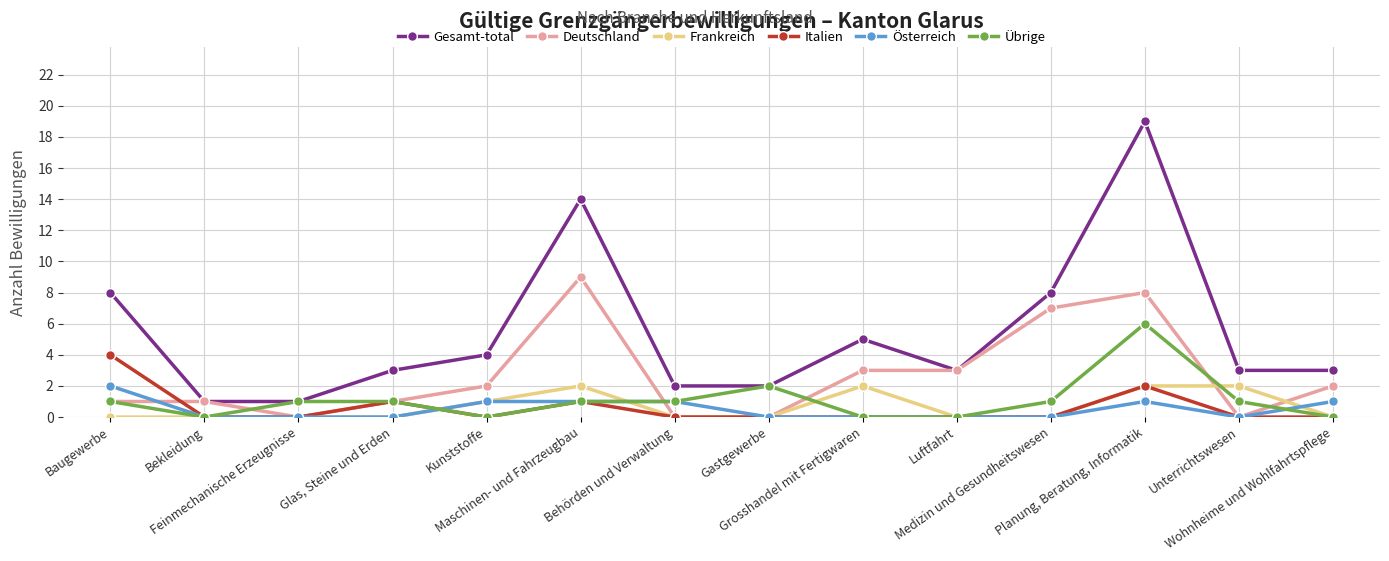

Reading right to left, transcribe all the data shown in this chart.

Gesamt-total: 3	3	19	8	3	5	2	2	14	4	3	1	1	8
Deutschland: 2	0	8	7	3	3	0	0	9	2	1	0	1	1
Frankreich: 0	2	2	0	0	2	0	0	2	1	0	0	0	0
Italien: 0	0	2	0	0	0	0	0	1	0	1	0	0	4
Österreich: 1	0	1	0	0	0	0	1	1	1	0	0	0	2
Übrige: 0	1	6	1	0	0	2	1	1	0	1	1	0	1